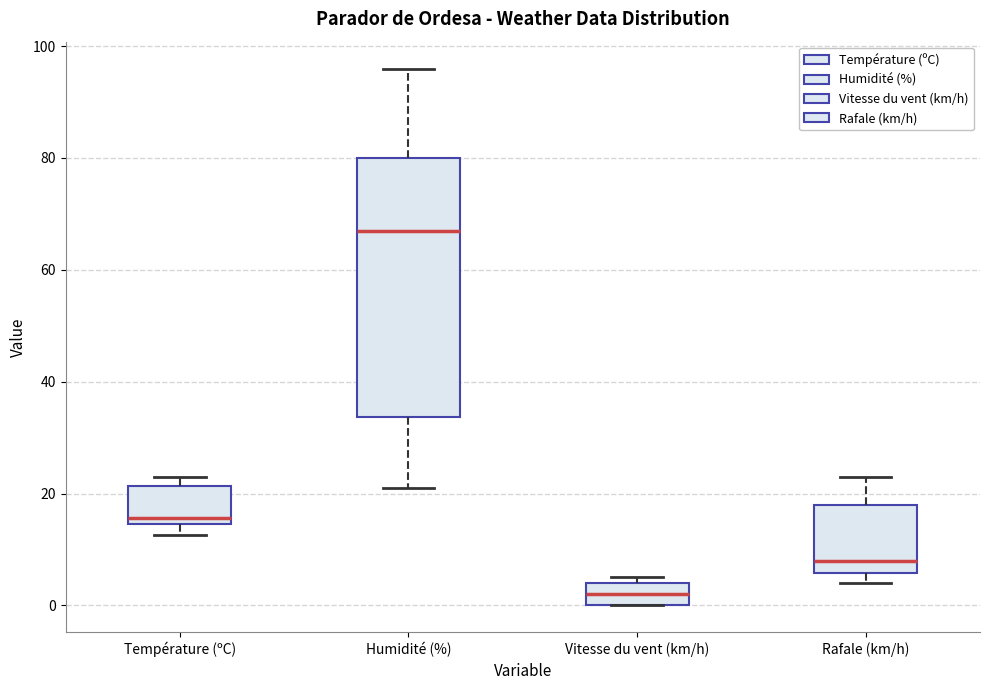

Which box is the tallest, from its lower edge to its upper edge?

Humidité (%)